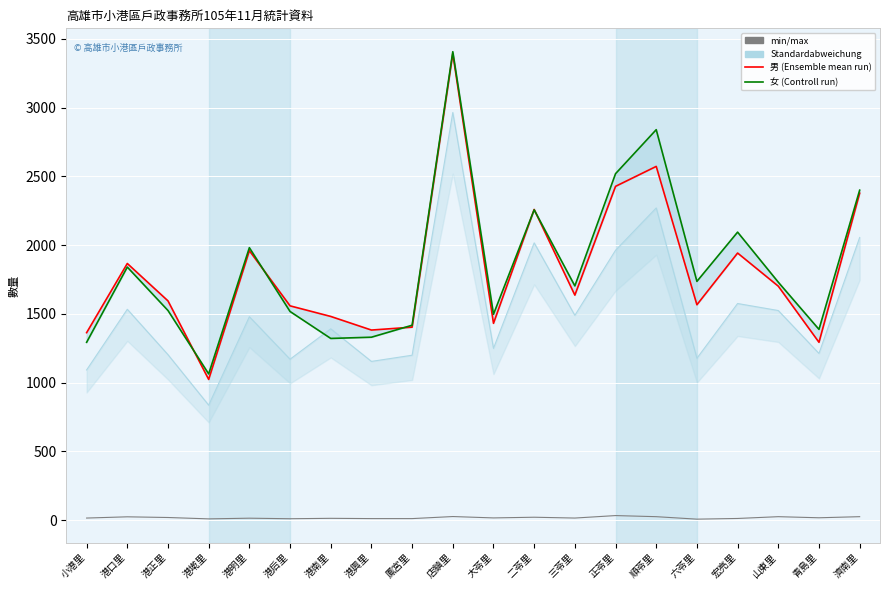

Where is 男 nearest to the value 2208?

二苓里